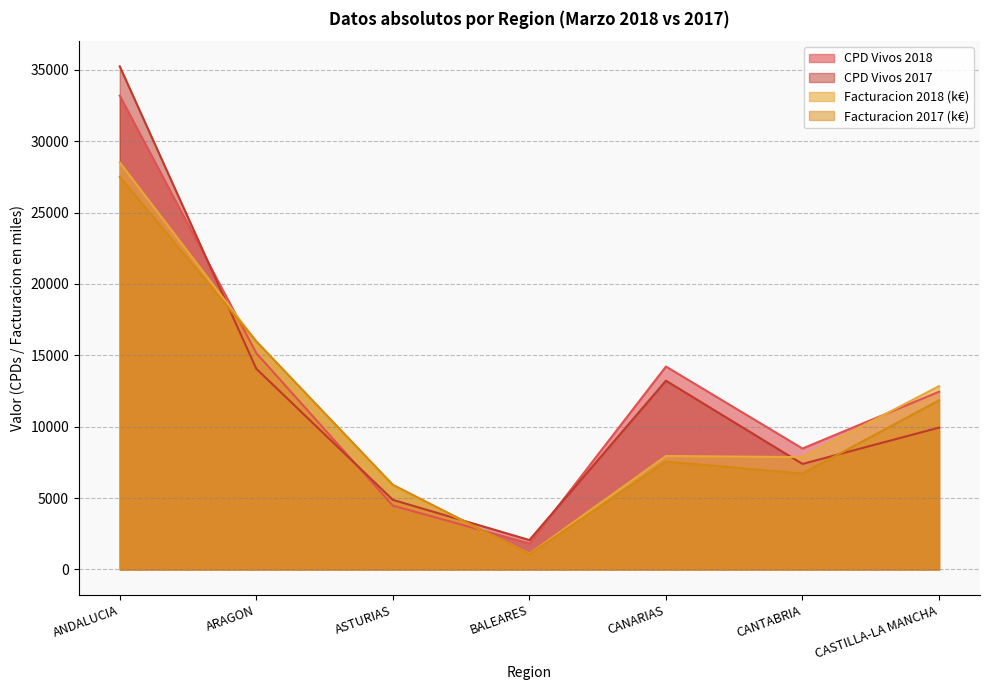

What is the average value of the Facturacion 2017 series?

10943.8